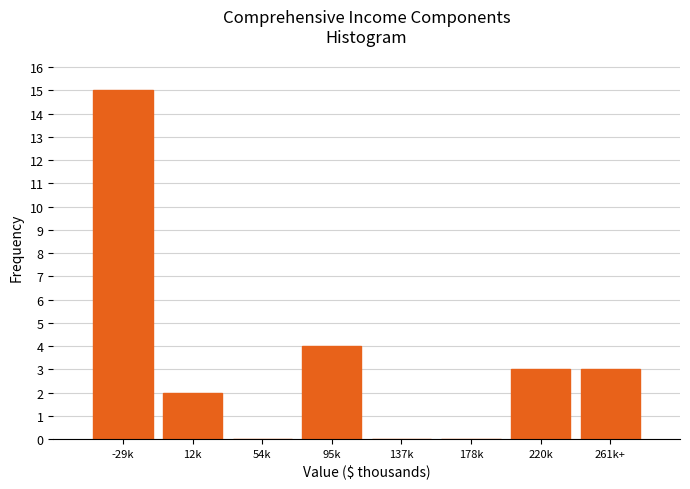

Reading right to left, extract all data points from this chart.

261k+=3	220k=3	178k=0	137k=0	95k=4	54k=0	12k=2	-29k=15